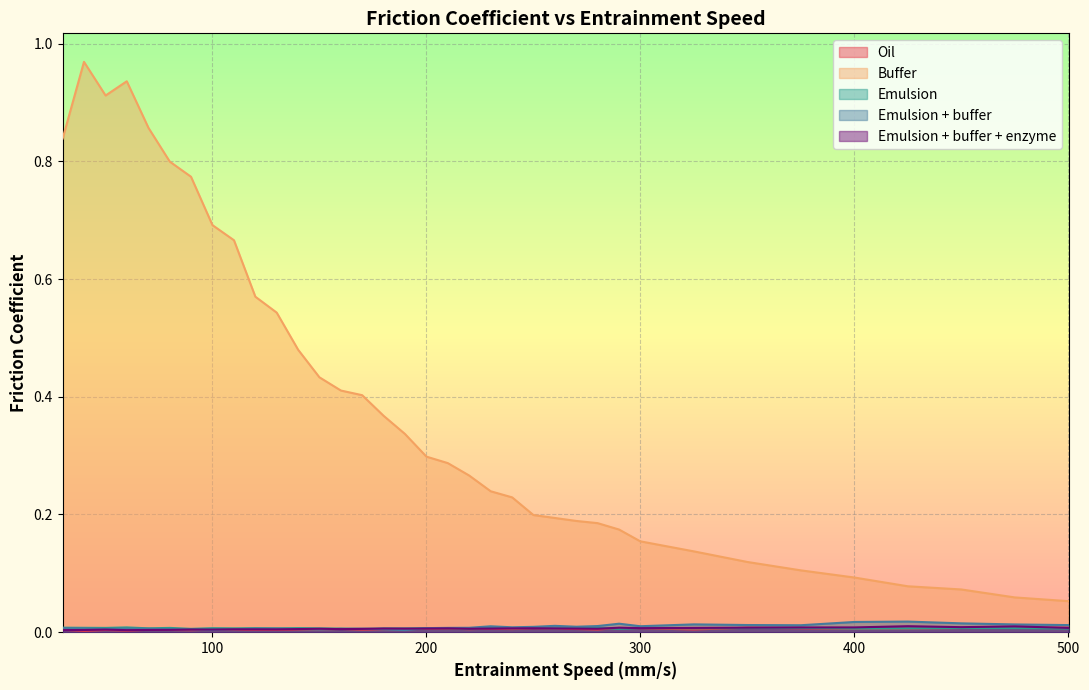

Which series has the largest total across all categories?

Buffer